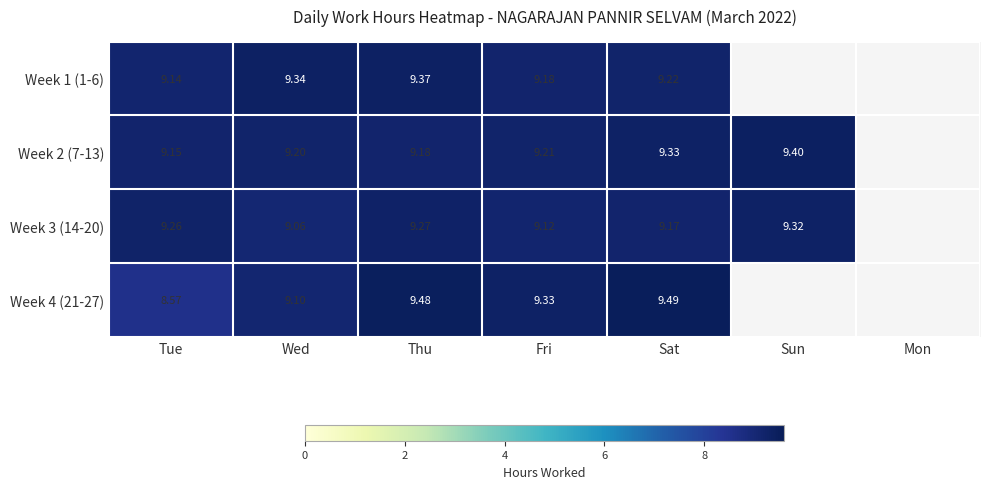

Between Tue and Mon, which is larger?

Tue